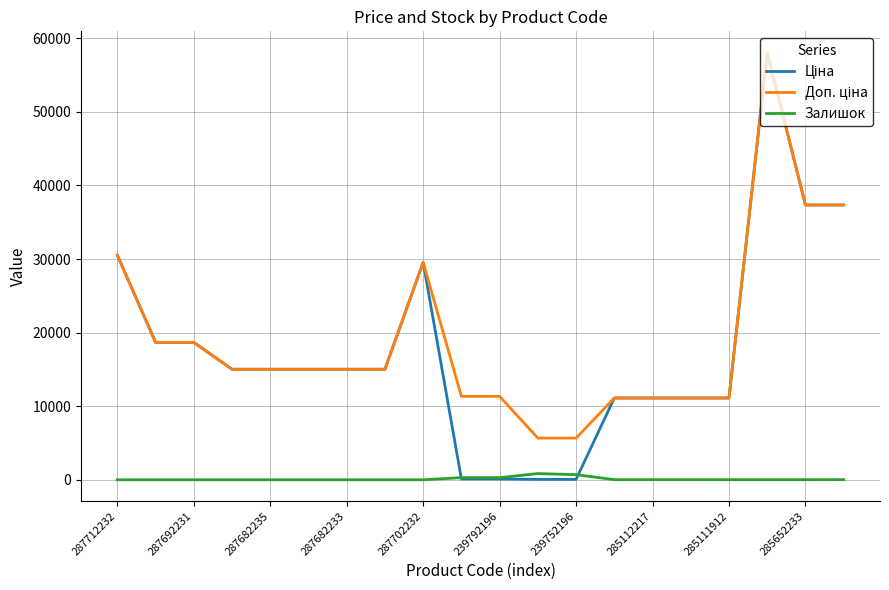

Does the chart display data point markers on the line(s)?

No